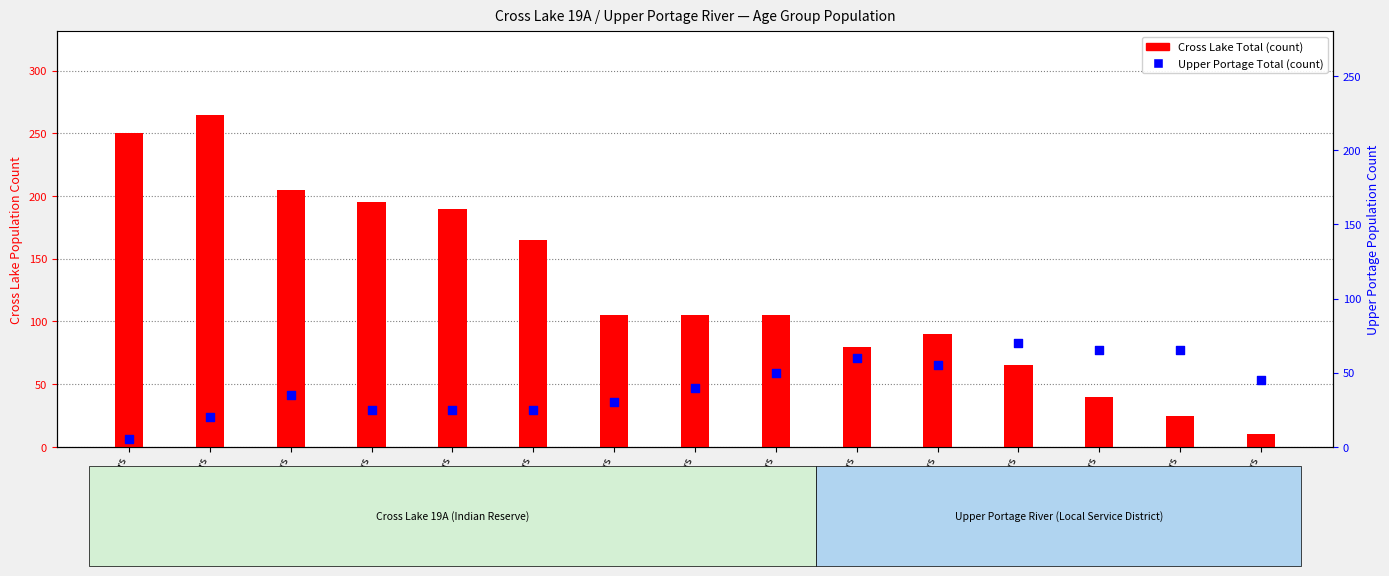

Which series has the largest total across all categories?

Cross Lake Total